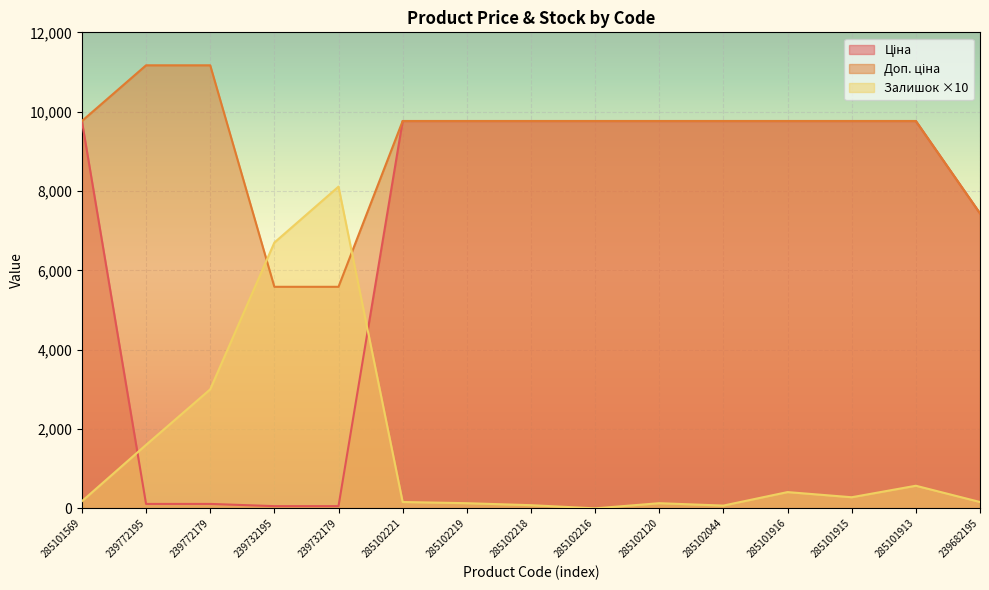

Reading right to left, list all the values displayed in this chart.

Ціна: 239682195=7436.2	285101913=9764.4	285101915=9764.4	285101916=9764.4	285102044=9764.4	285102120=9764.4	285102216=9764.4	285102218=9764.4	285102219=9764.4	285102221=9764.4	239732179=55.9	239732195=55.9	239772179=111.7	239772195=111.7	285101569=9764.4
Доп. ціна: 239682195=7436.2	285101913=9764.4	285101915=9764.4	285101916=9764.4	285102044=9764.4	285102120=9764.4	285102216=9764.4	285102218=9764.4	285102219=9764.4	285102221=9764.4	239732179=5585.0	239732195=5585.0	239772179=11169.0	239772195=11169.0	285101569=9764.4
Залишок: 239682195=160.0	285101913=570.0	285101915=280.0	285101916=410.0	285102044=70.0	285102120=130.0	285102216=0.0	285102218=80.0	285102219=130.0	285102221=160.0	239732179=8110.0	239732195=6700.0	239772179=3000.0	239772195=1600.0	285101569=180.0